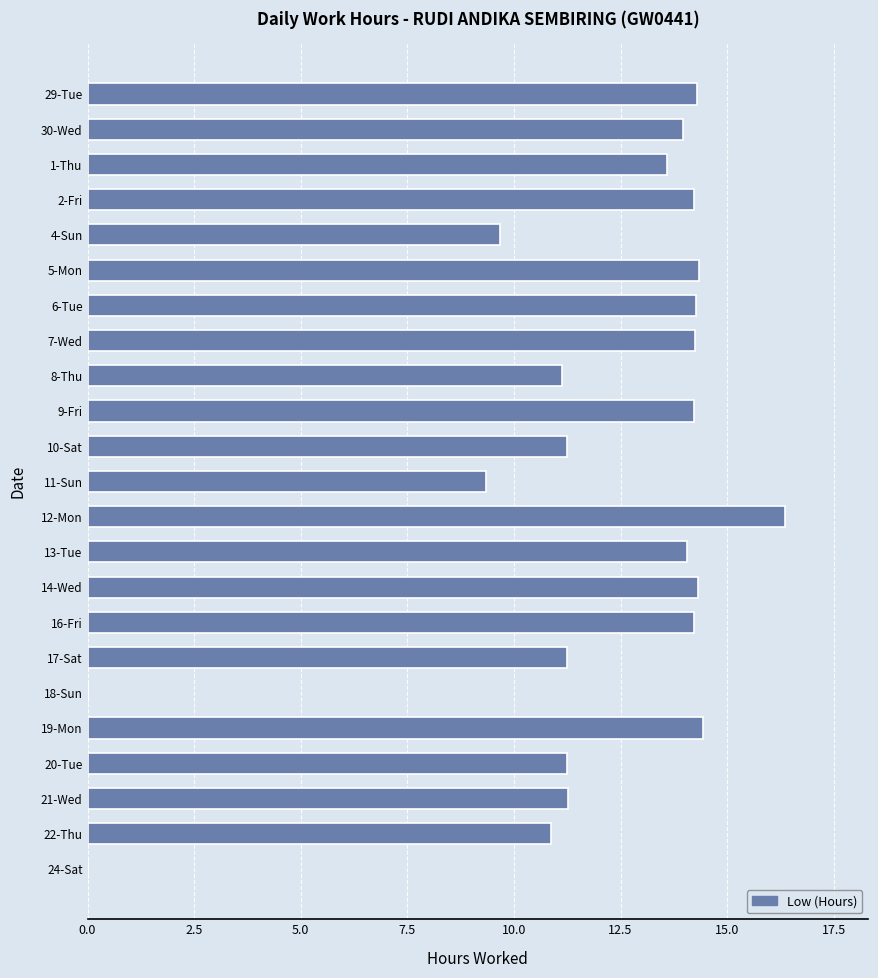

Is it true that the value at 18-Sun is 5.0?

False